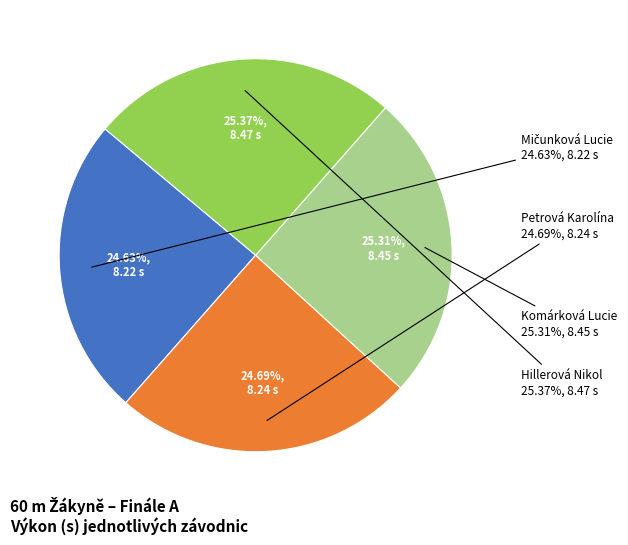

Rank the categories by value from highest to lowest.

Hillerová Nikol, Komárková Lucie, Petrová Karolína, Mičunková Lucie